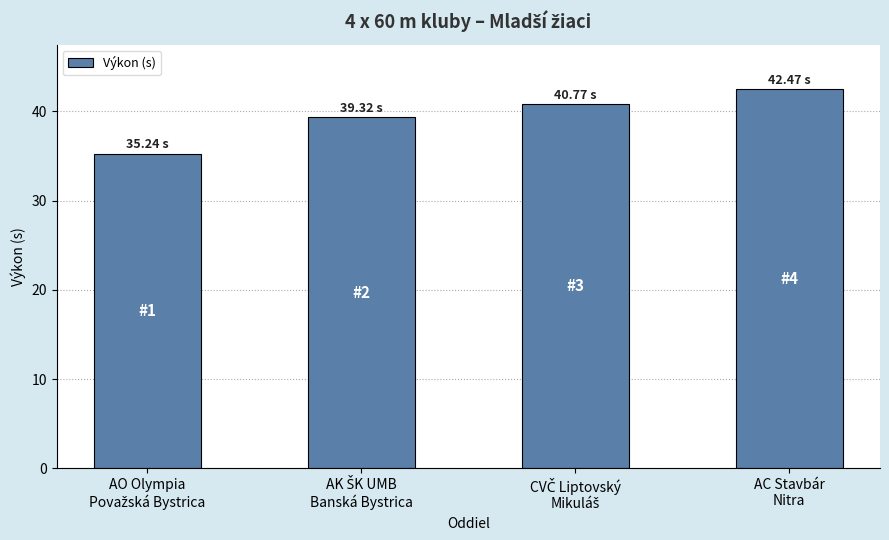

How many bars are there in total?

4